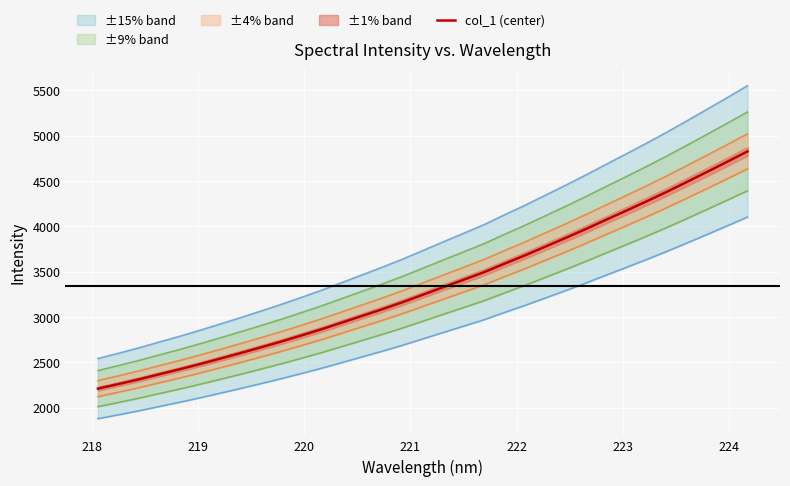

Does the chart display data point markers on the line(s)?

No